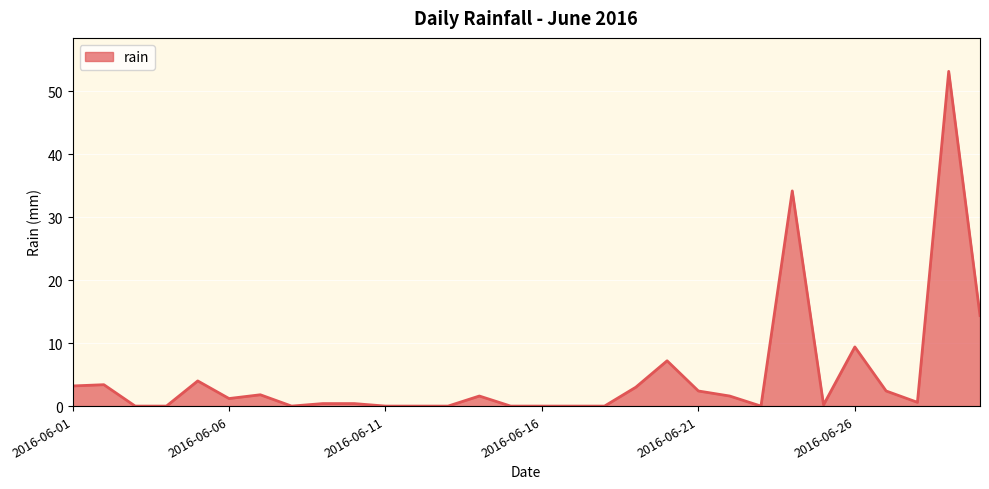

What is the greatest value displayed?

53.2